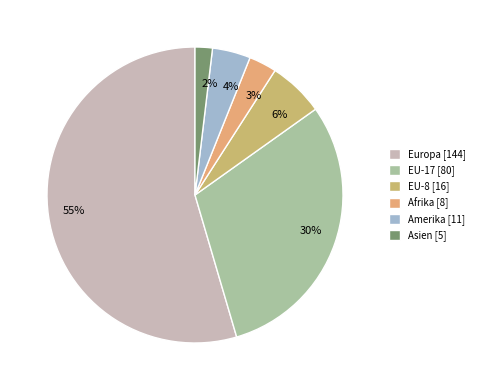

The Europa slice represents 62% of the pie. True or false?

False